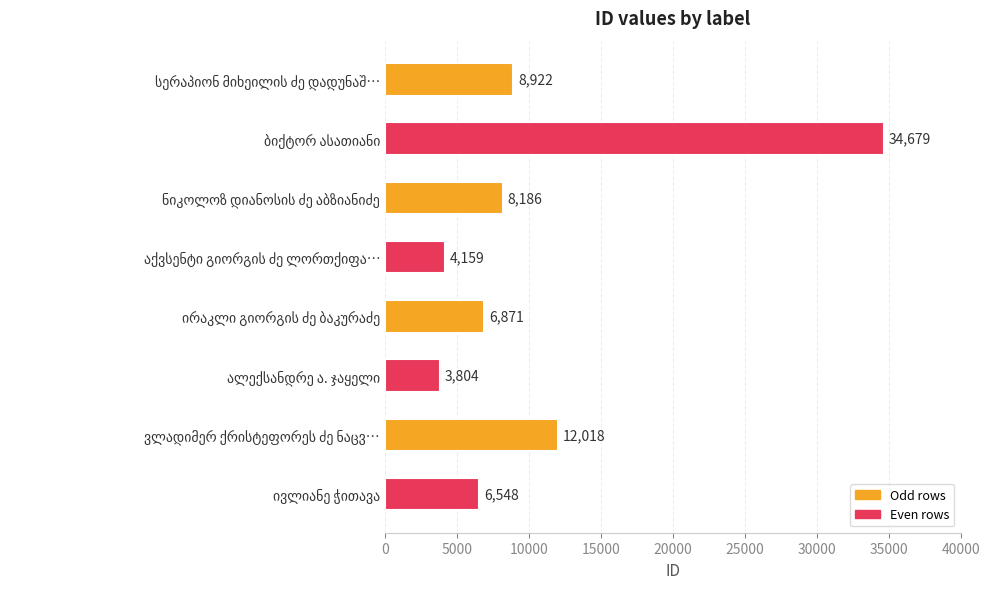

What is the value of the 7th bar from the top?

12018